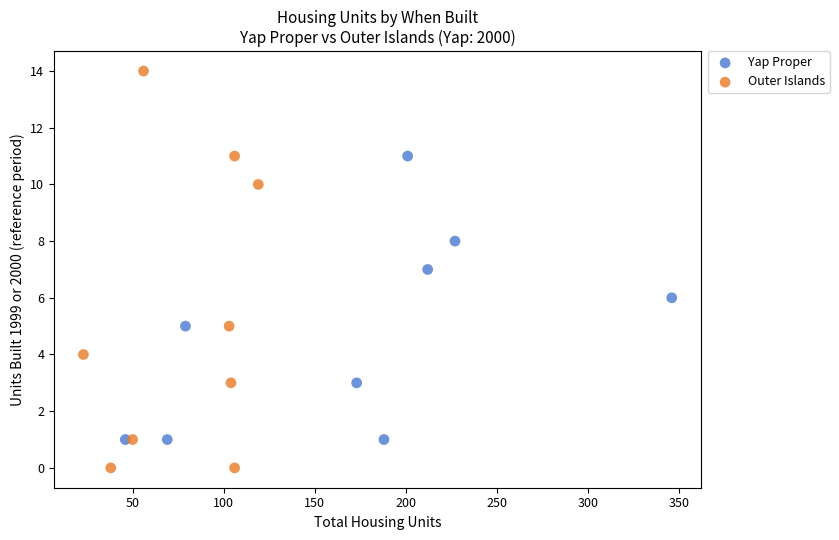

Which series contains the highest Y value?

Outer Islands